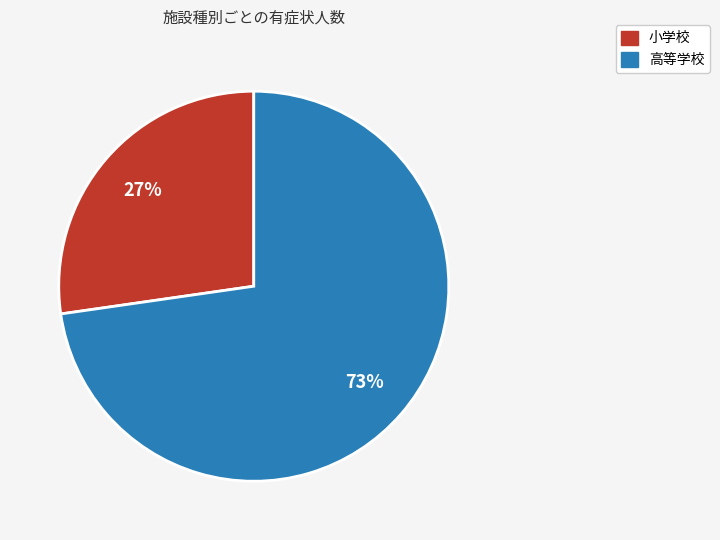

To the nearest percent, what percentage of the pie is 高等学校?

73%